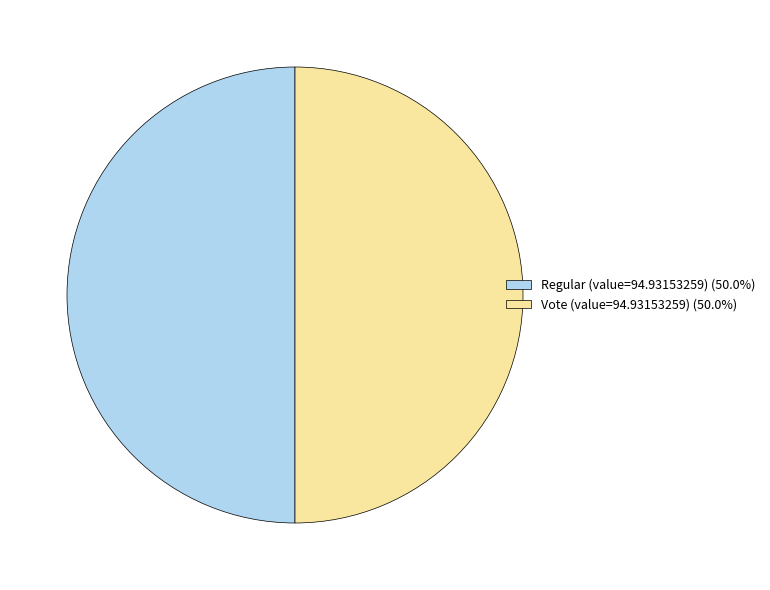

Combined, do Regular (value=94.93153259) (50.0%) and Vote (value=94.93153259) (50.0%) account for over 50%?

Yes